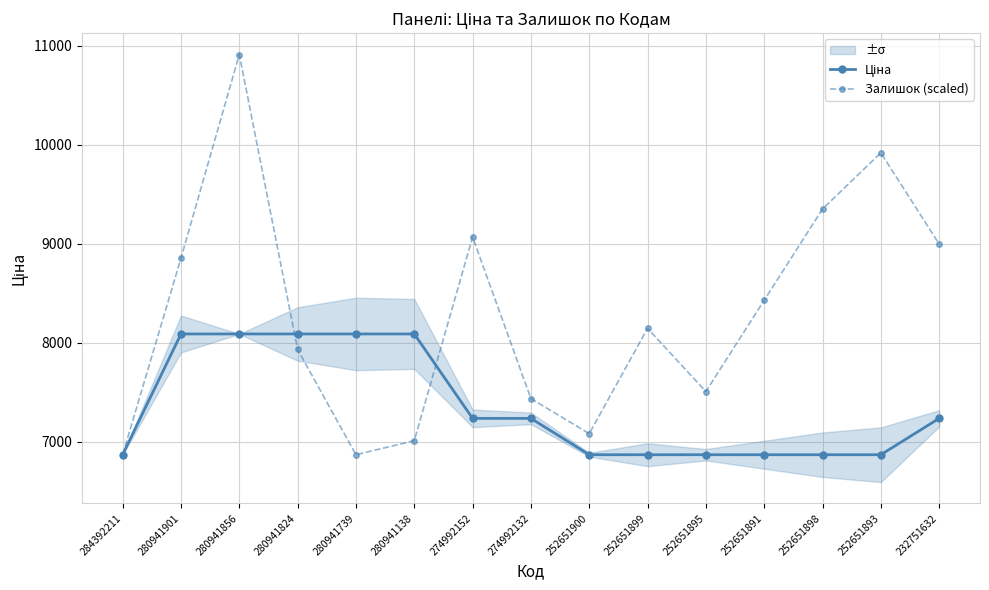

Is the value of Ціна at 274992152 greater than the value of Залишок (scaled) at 274992132?

No